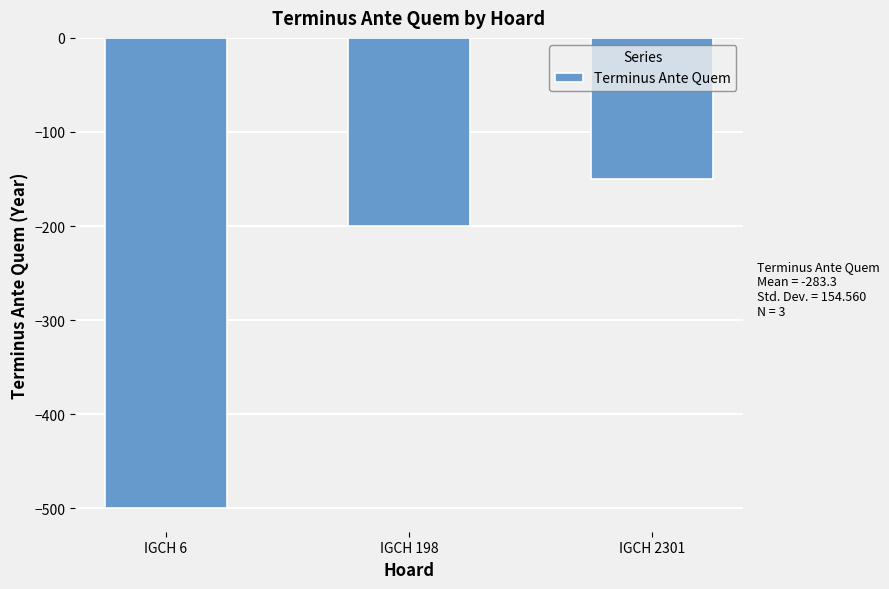

What is the value of the 1st bar from the left?

-500